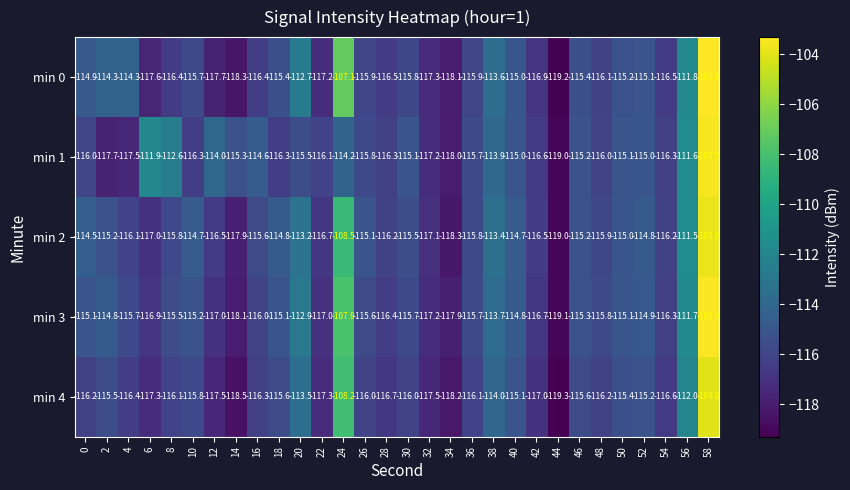

Which label corresponds to the smallest value in the chart?

44